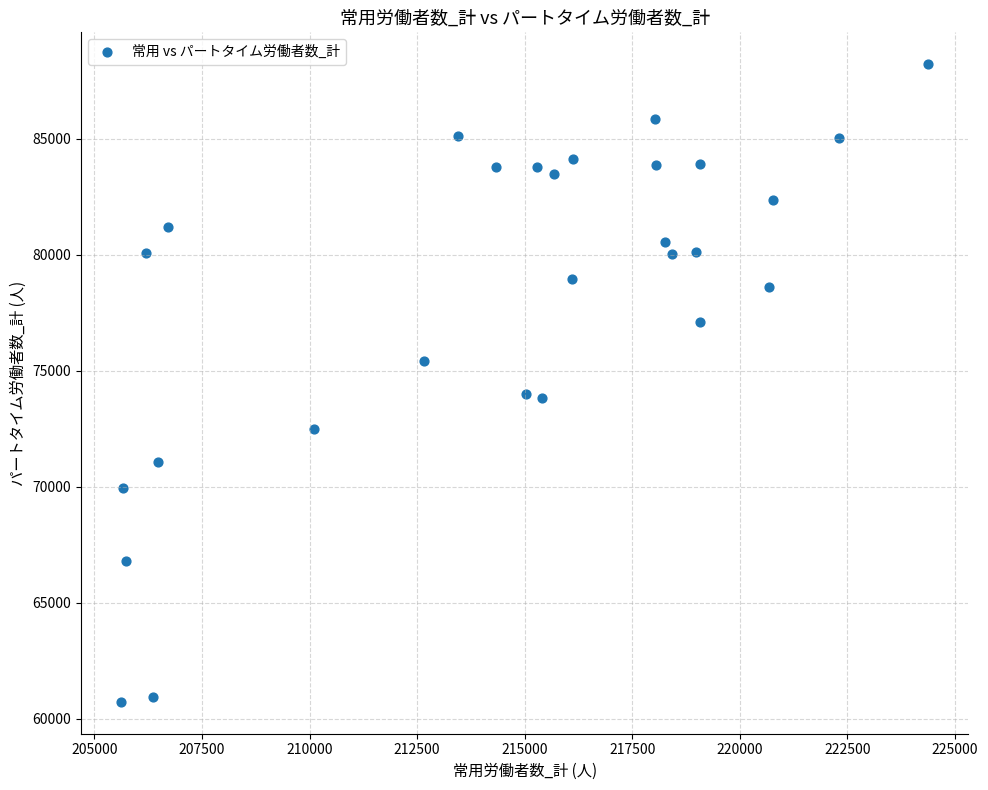

What is the range of X values (max minus min)?

18748